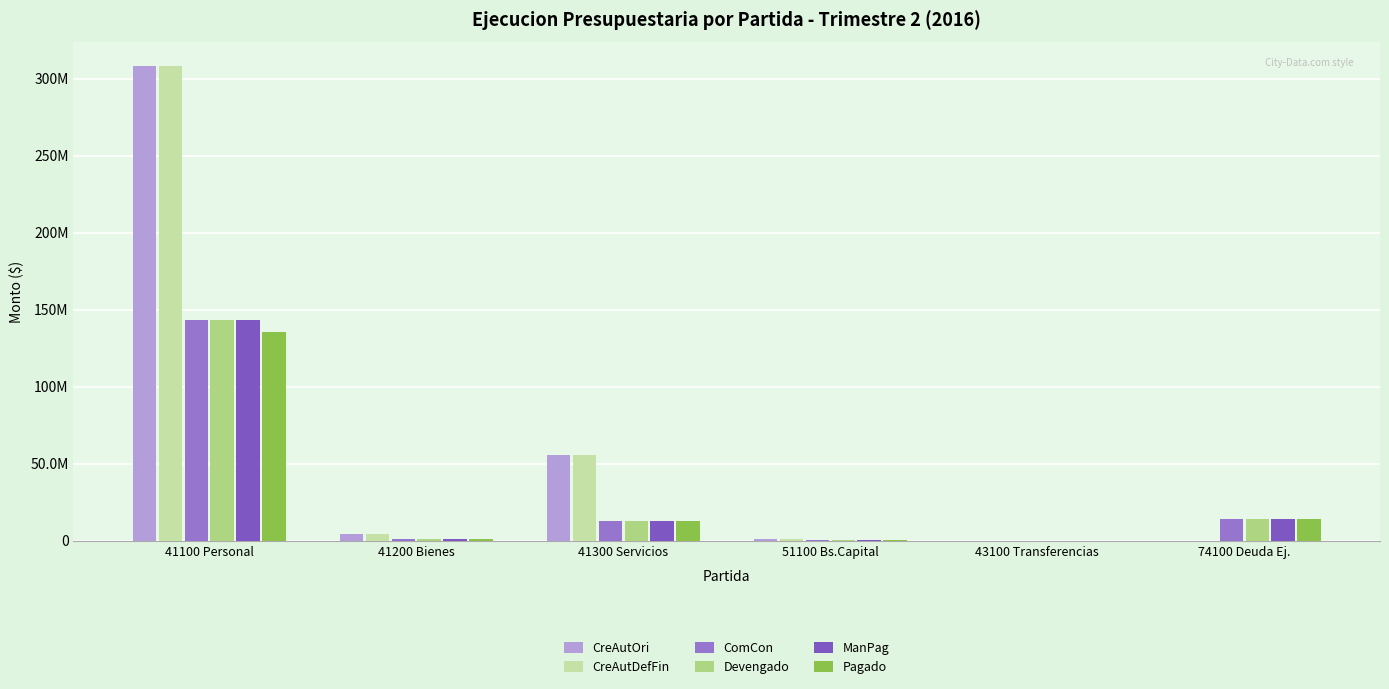

What is the label of the 6th bar from the left?

74100 Deuda Ej.